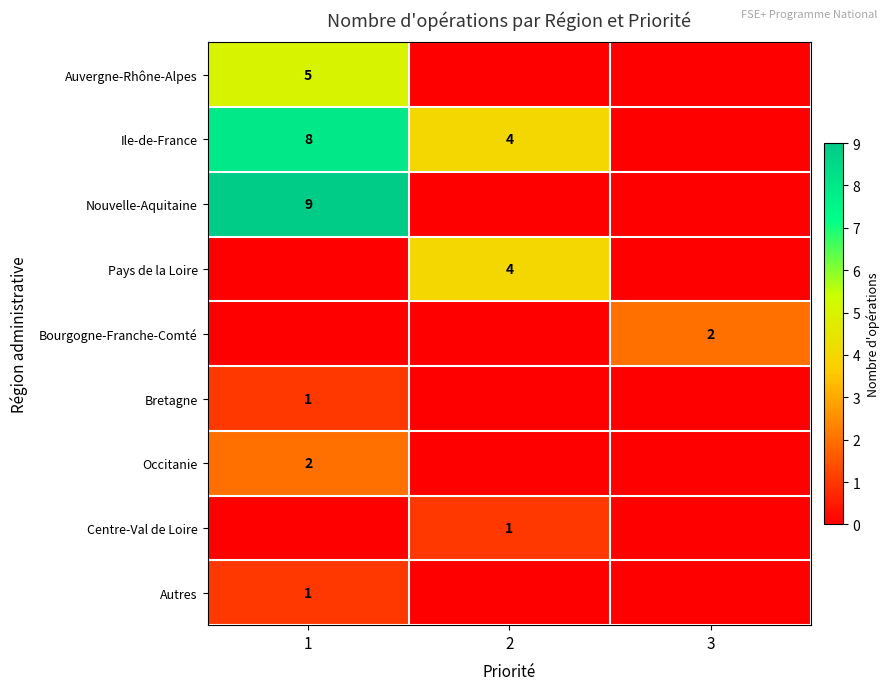

Is it true that Auvergne-Rhône-Alpes equals 7 at 1?

False